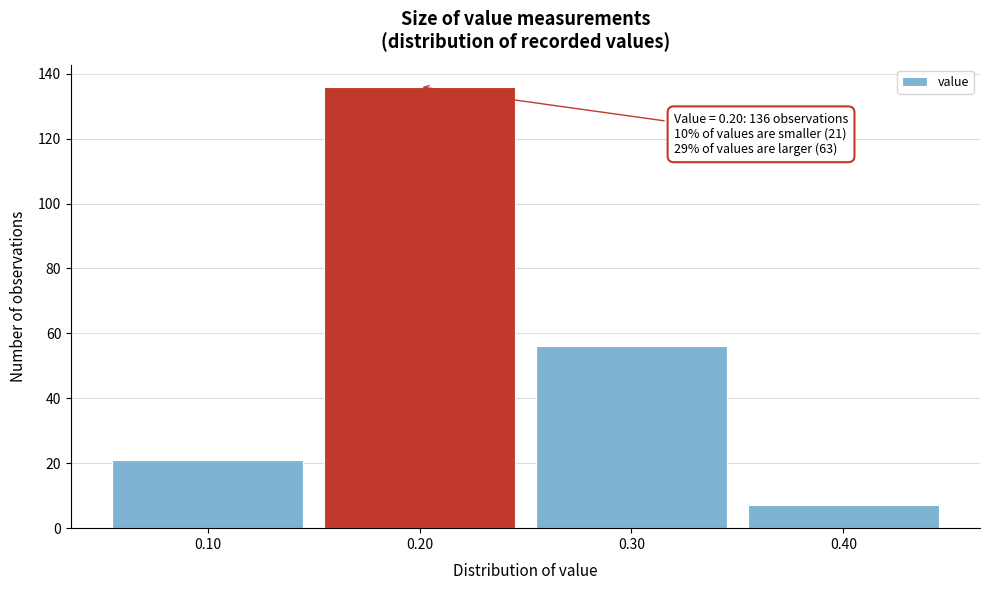

Over which range of the x-axis is the bar tallest?

0.15 to 0.25